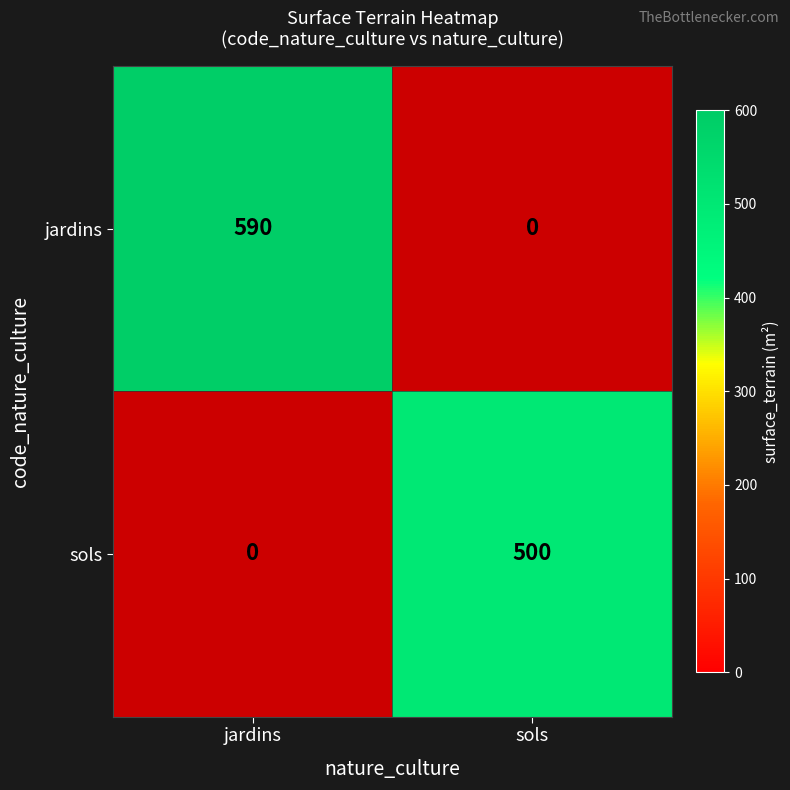

List the labels in order of jardins value, largest first.

jardins, sols